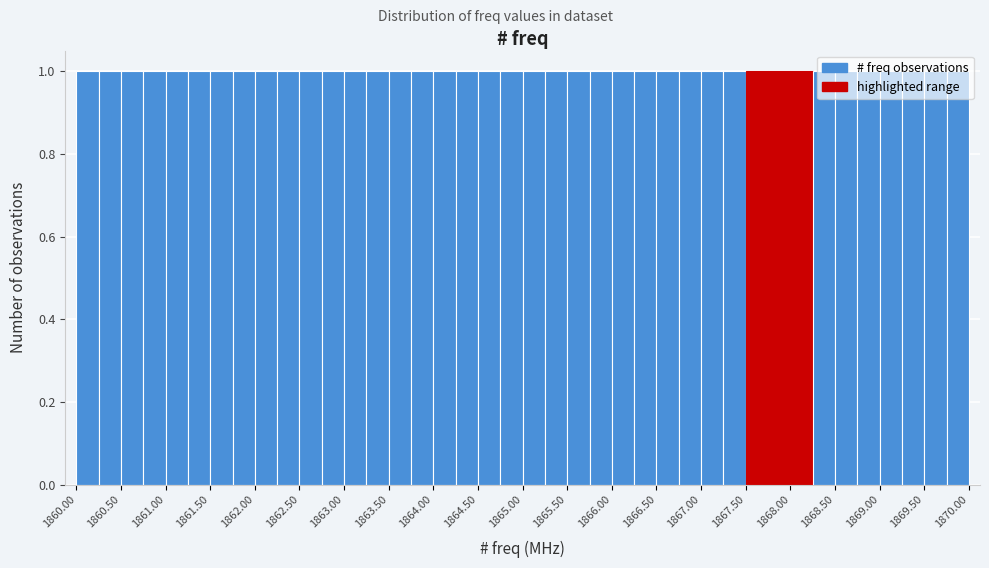

Reading left to right, transcribe this chart: for each bar, give the range it covers on the x-axis and its height. The values are not printed on the chart, so give them approximately, as read against the axis.

1860.00 to 1860.25: 1
1860.25 to 1860.50: 1
1860.50 to 1860.75: 1
1860.75 to 1861.00: 1
1861.00 to 1861.25: 1
1861.25 to 1861.50: 1
1861.50 to 1861.75: 1
1861.75 to 1862.00: 1
1862.00 to 1862.25: 1
1862.25 to 1862.50: 1
1862.50 to 1862.75: 1
1862.75 to 1863.00: 1
1863.00 to 1863.25: 1
1863.25 to 1863.50: 1
1863.50 to 1863.75: 1
1863.75 to 1864.00: 1
1864.00 to 1864.25: 1
1864.25 to 1864.50: 1
1864.50 to 1864.75: 1
1864.75 to 1865.00: 1
1865.00 to 1865.25: 1
1865.25 to 1865.50: 1
1865.50 to 1865.75: 1
1865.75 to 1866.00: 1
1866.00 to 1866.25: 1
1866.25 to 1866.50: 1
1866.50 to 1866.75: 1
1866.75 to 1867.00: 1
1867.00 to 1867.25: 1
1867.25 to 1867.50: 1
1867.50 to 1867.75: 1
1867.75 to 1868.00: 1
1868.00 to 1868.25: 1
1868.25 to 1868.50: 1
1868.50 to 1868.75: 1
1868.75 to 1869.00: 1
1869.00 to 1869.25: 1
1869.25 to 1869.50: 1
1869.50 to 1869.75: 1
1869.75 to 1870.00: 1